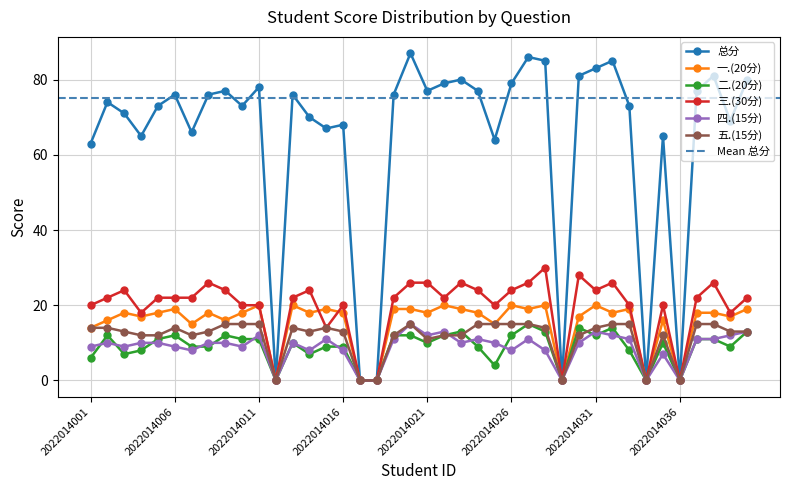

Where is 二.(20分) nearest to the value 7?

2022014003